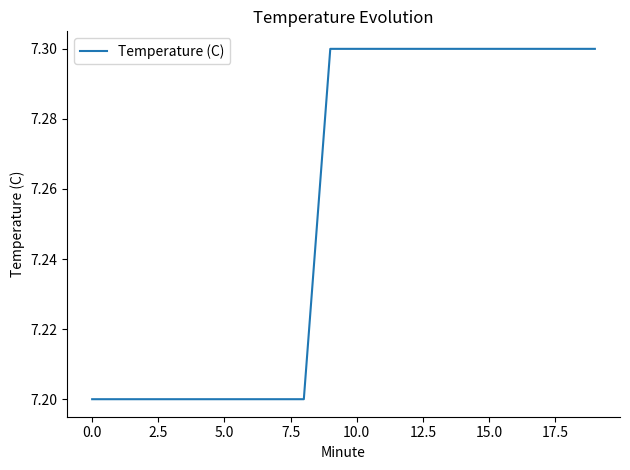

Reading right to left, list all the values displayed in this chart.

7.3	7.3	7.3	7.3	7.3	7.3	7.3	7.3	7.3	7.3	7.3	7.2	7.2	7.2	7.2	7.2	7.2	7.2	7.2	7.2